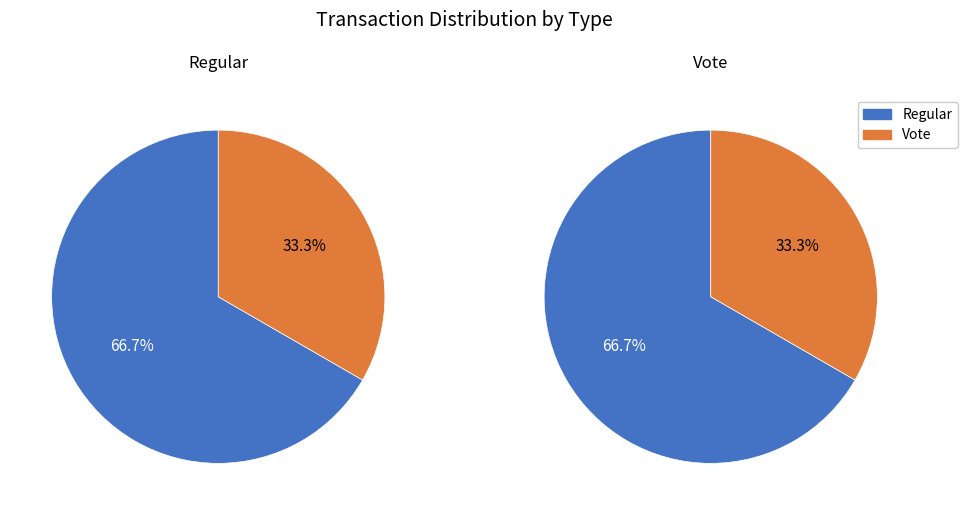

True or false: tx_type accounts for 67% of the total.

True